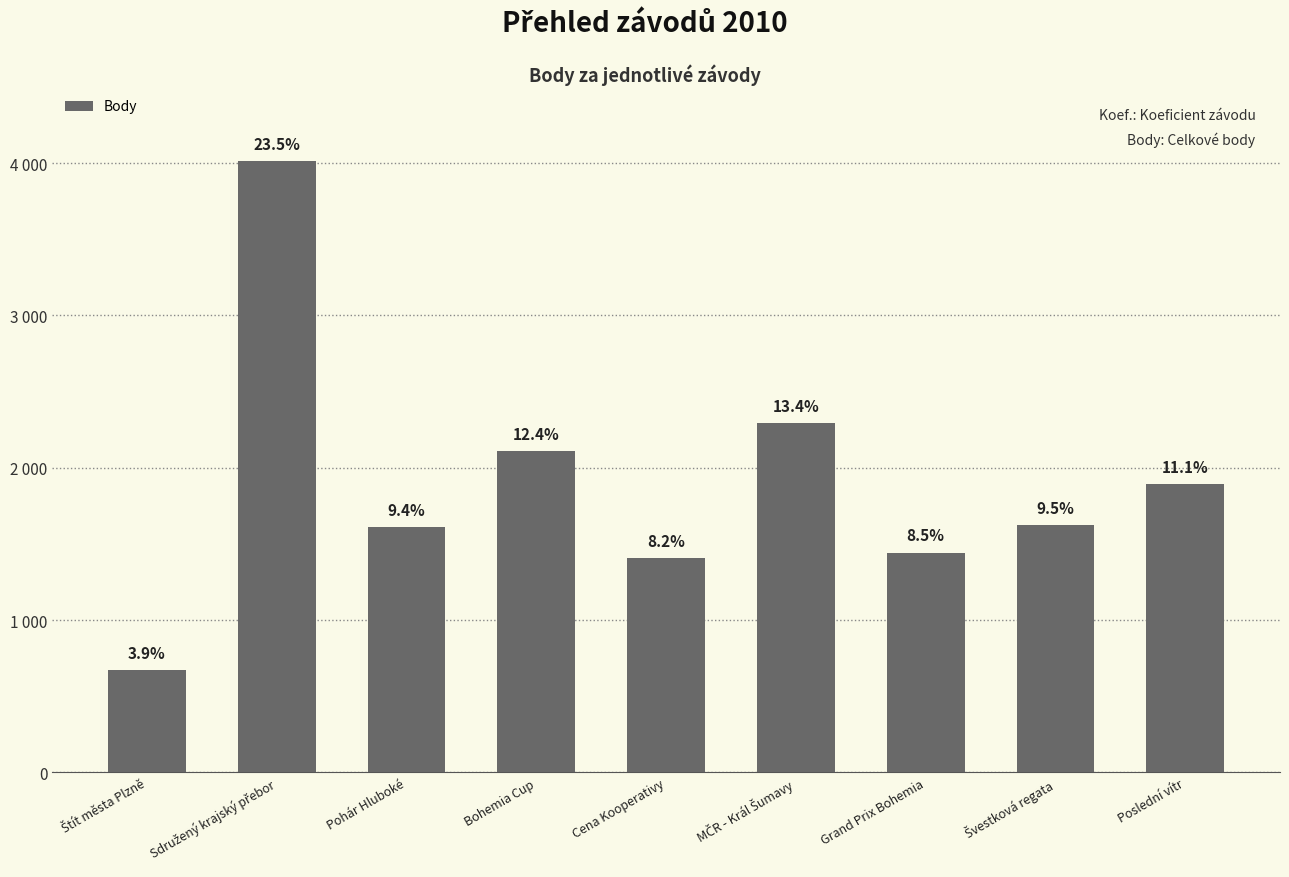

Reading left to right, extract all data points from this chart.

Štít města Plzně=670	Sdružený krajský přebor=4016	Pohár Hluboké=1608	Bohemia Cup=2108	Cena Kooperativy=1406	MČR - Král Šumavy=2291	Grand Prix Bohemia=1443	Švestková regata=1621	Poslední vítr=1892